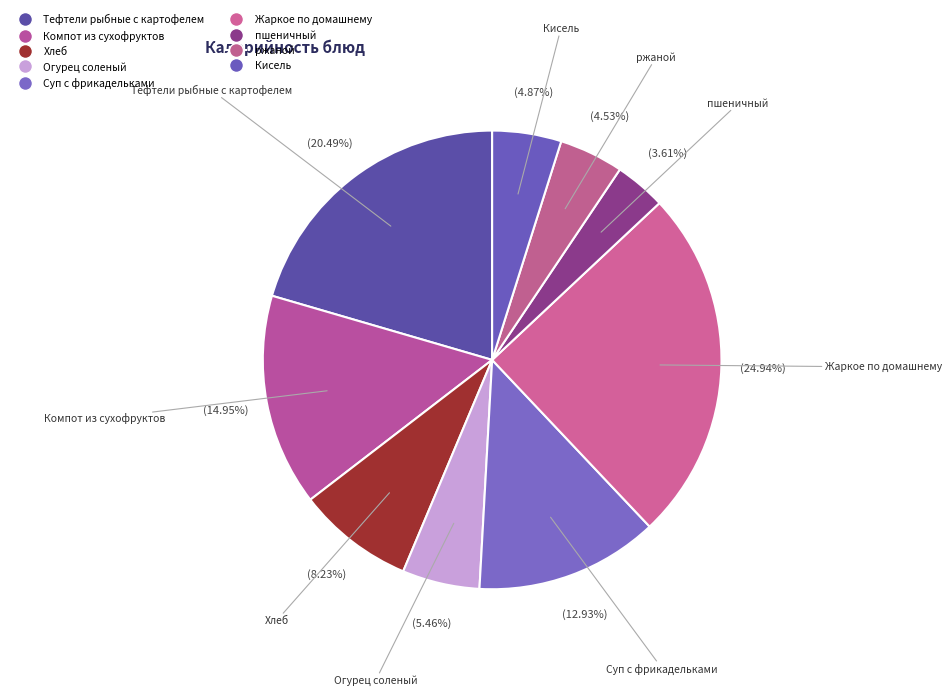

How many slices are in this pie chart?

9